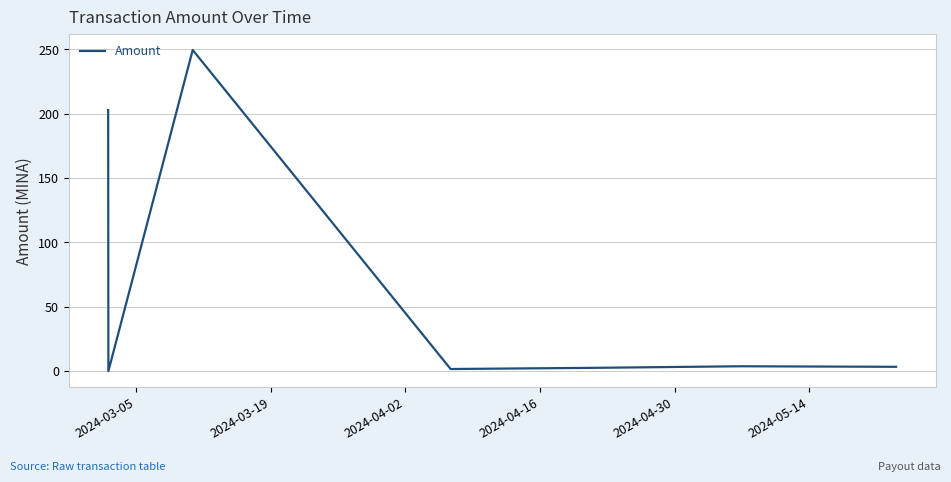

True or false: the data has more than 0 interior local peaks.

True